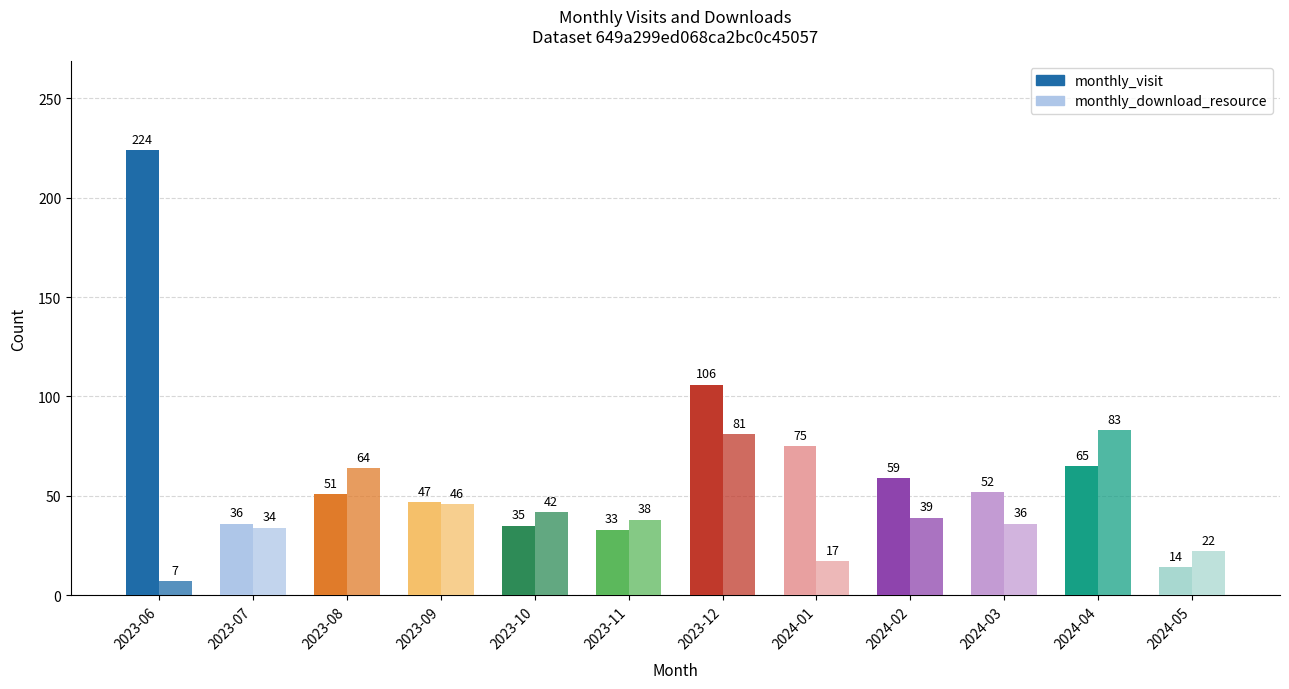

Does the chart contain any negative values?

No